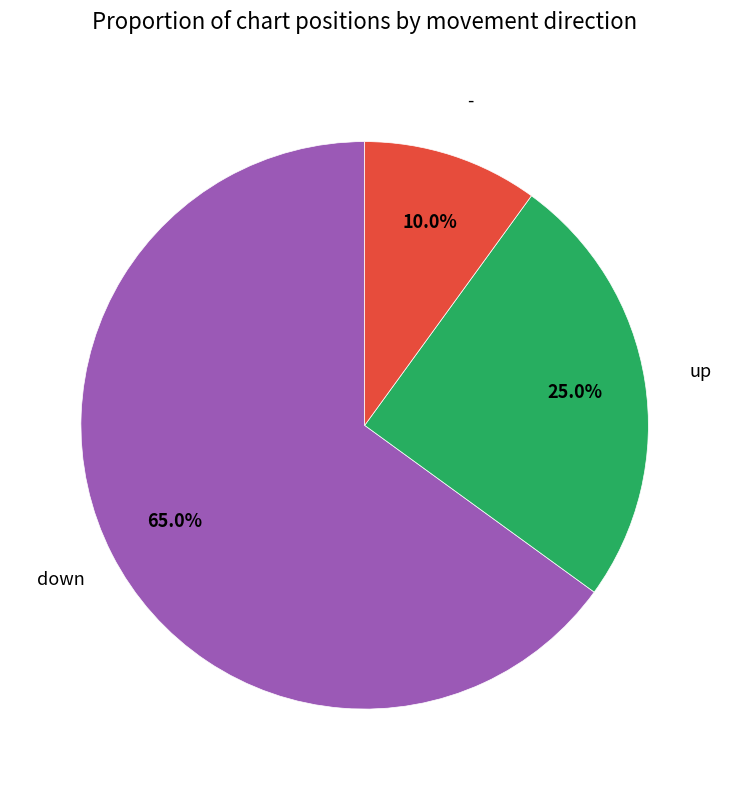

Count the number of slices in the pie.

3